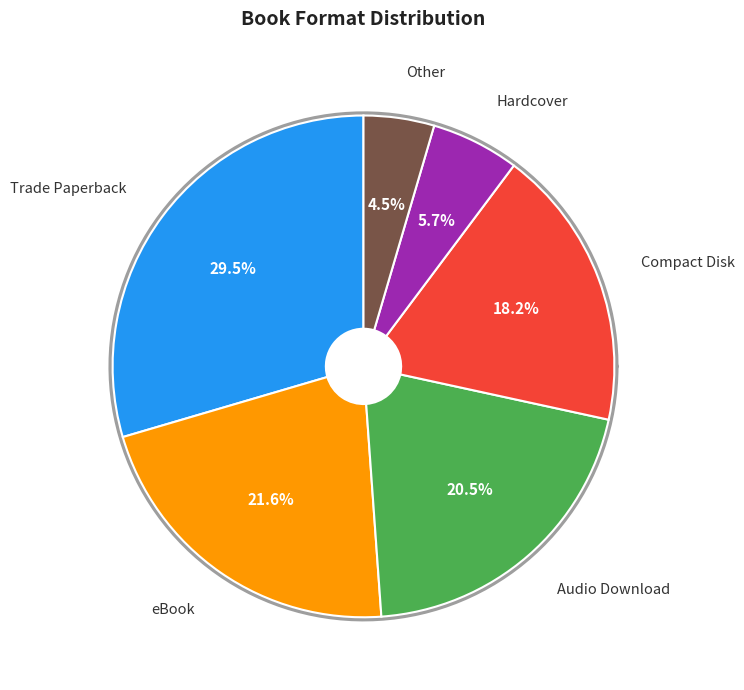

What percentage is the eBook slice, to the nearest percent?

22%